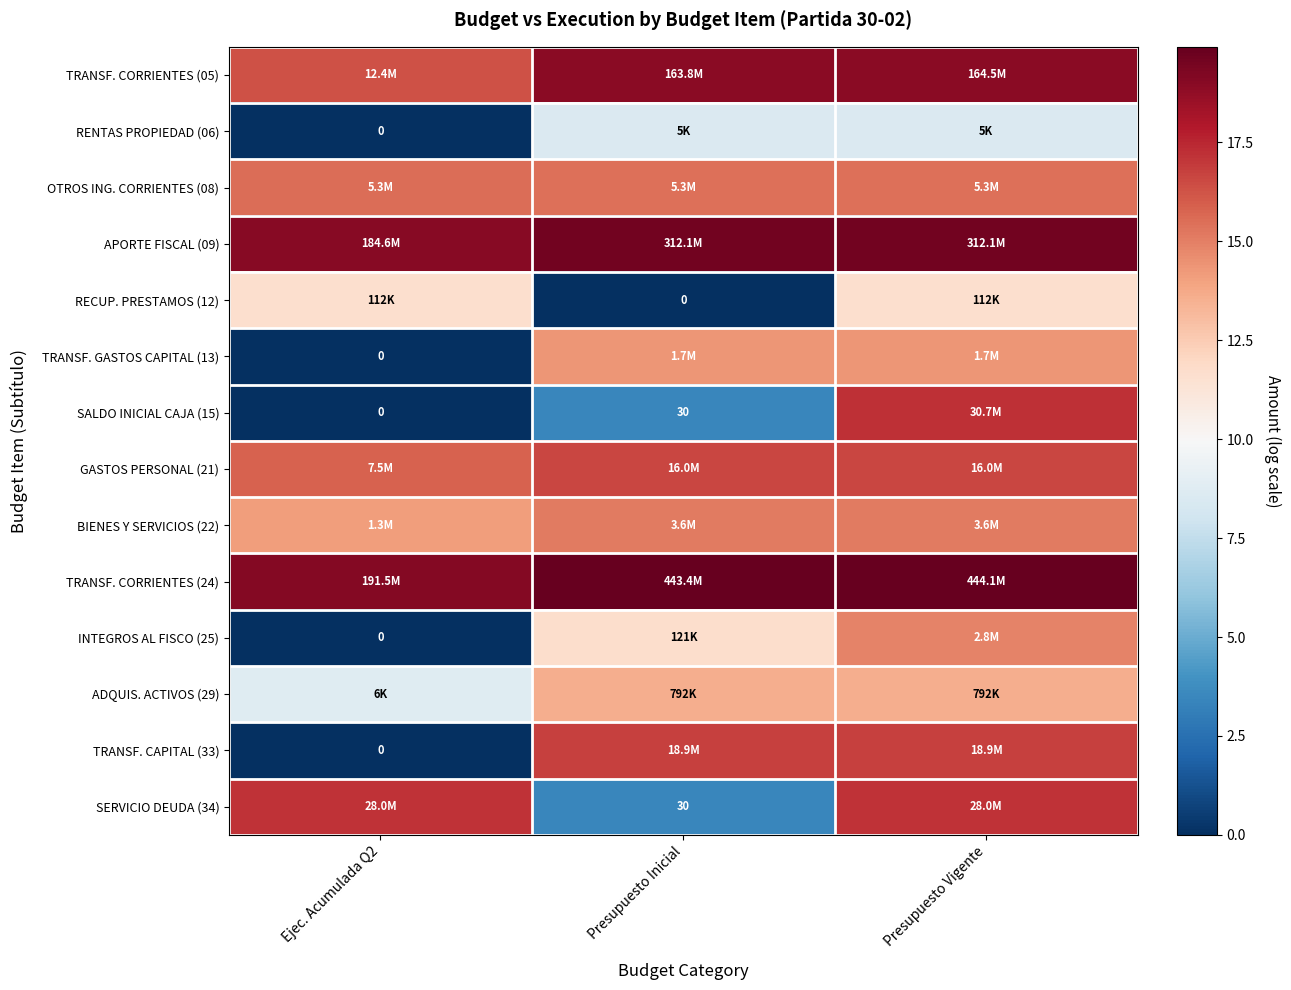

The TRANSF. CORRIENTES (24) series shows 26.3 at Presupuesto Vigente. True or false?

False